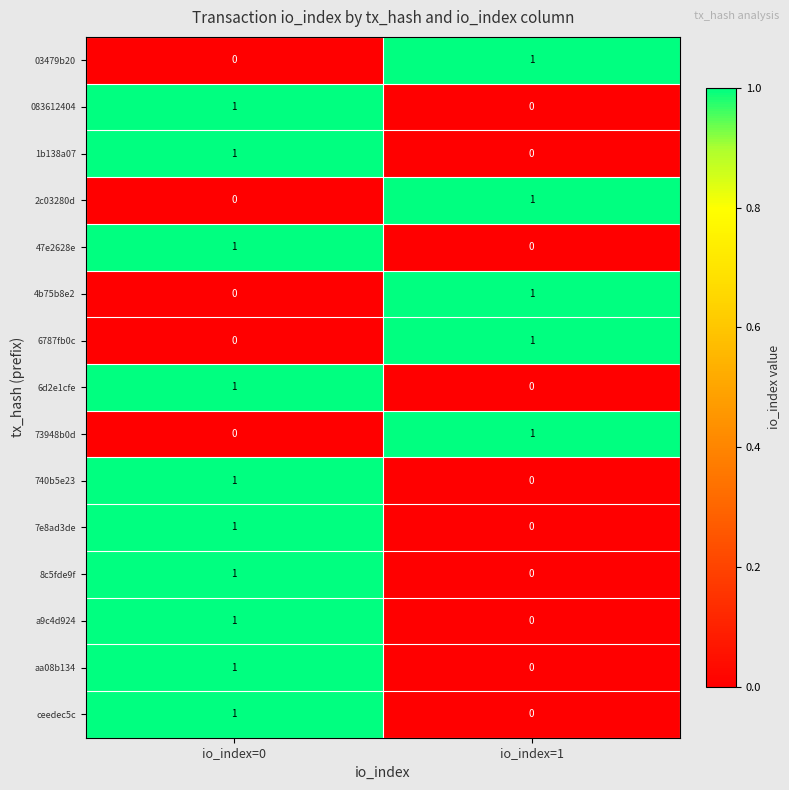

True or false: 6d2e1cfe has a value of 0 at io_index=1.

True